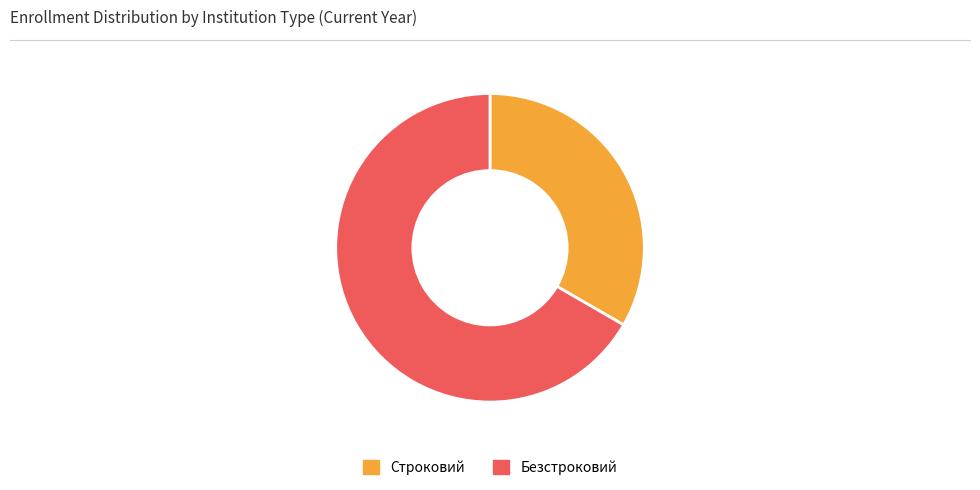

True or false: Строковий accounts for 47% of the total.

False